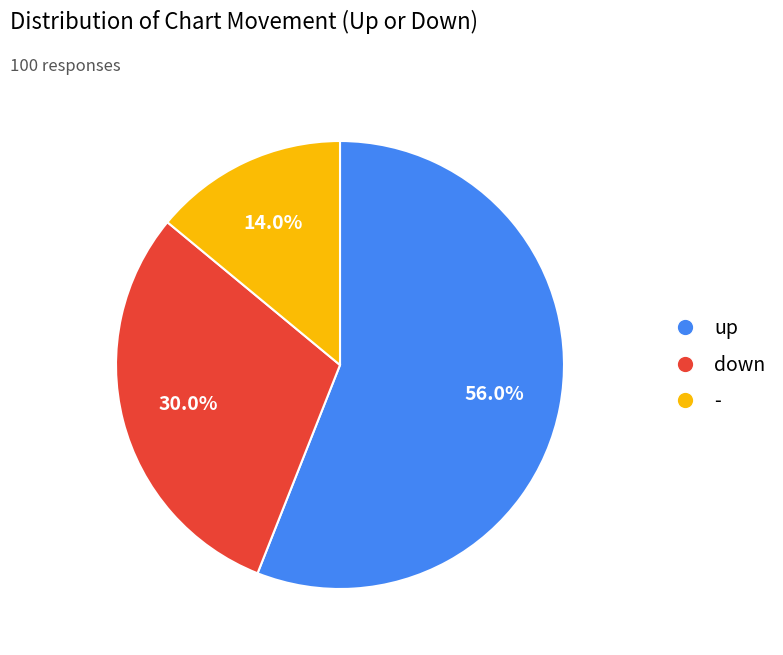

Which category has the biggest portion of the pie?

up